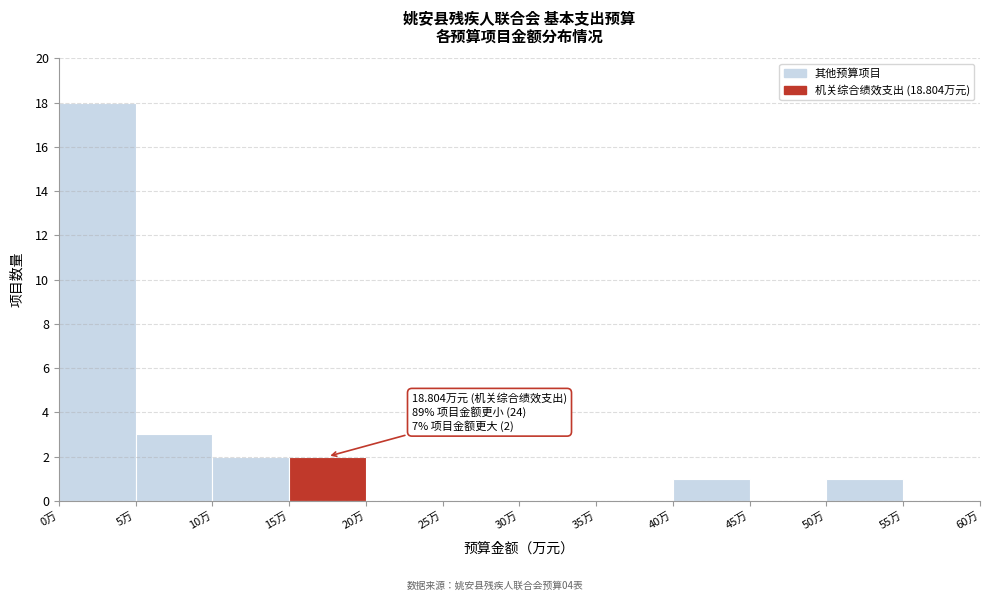

Over which range of the x-axis is the bar tallest?

0 to 5